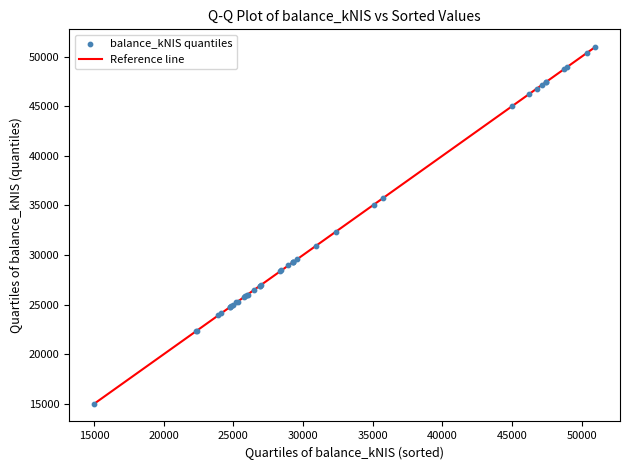

What Y value in the scatter plot is closest to 32989?

32338.7